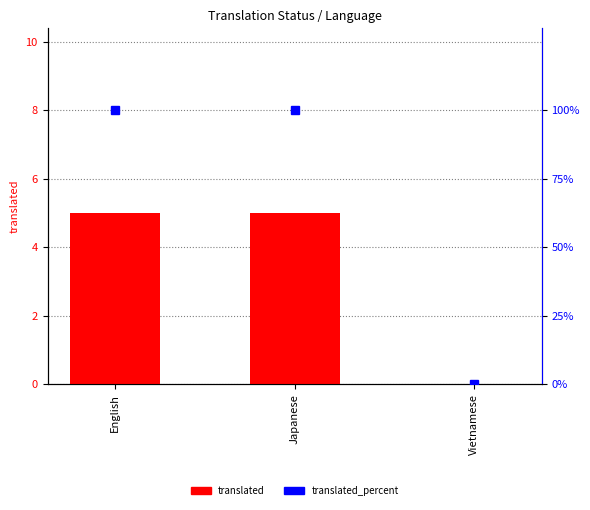

How many values in translated_percent are above zero?

2